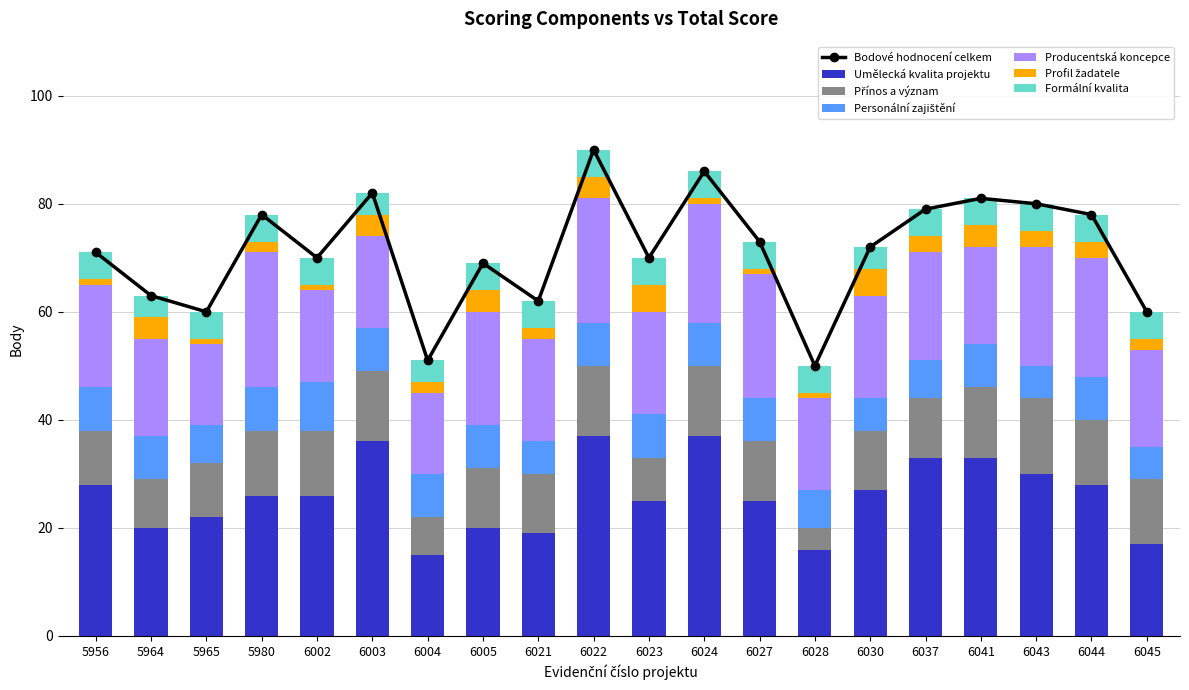

What is the value of the Profil žadatele bar at the 3rd from the left?

1